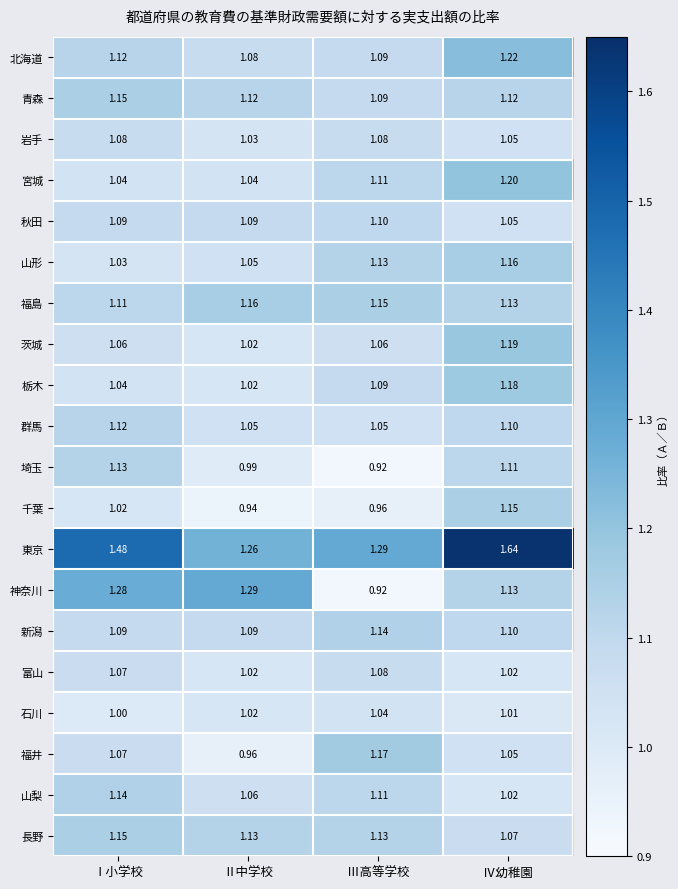

Rank the categories by 山梨 value from lowest to highest.

Ⅳ幼稚園, Ⅱ中学校, Ⅲ高等学校, Ⅰ小学校